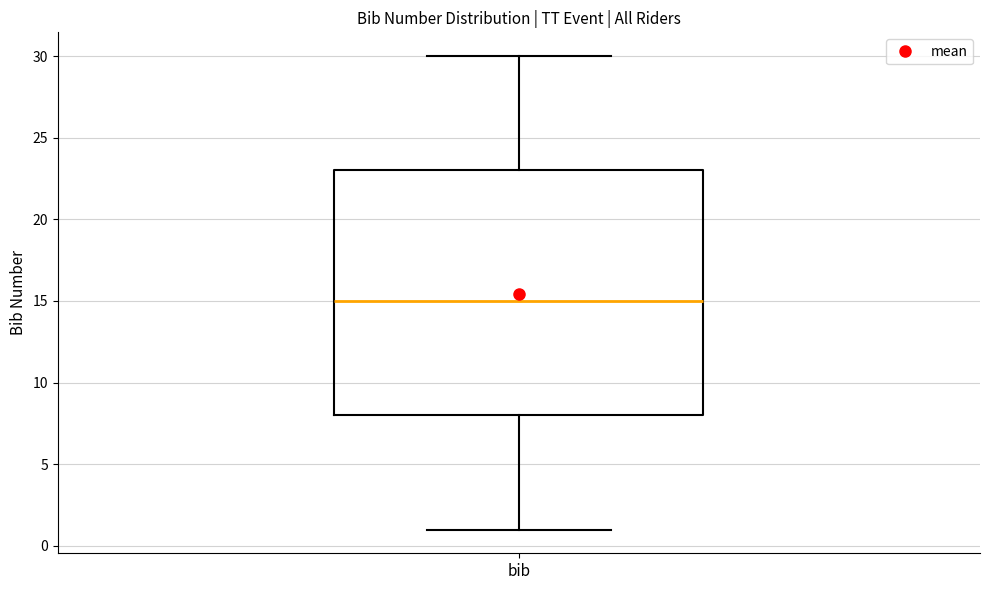

Read this box plot against the y-axis: the position of the median line, the range covered by the box, and the ends of both whiskers. The values are not printed on the chart, so give them approximately, as read against the axis.

median 15, box 8 to 23, whiskers 1 to 30